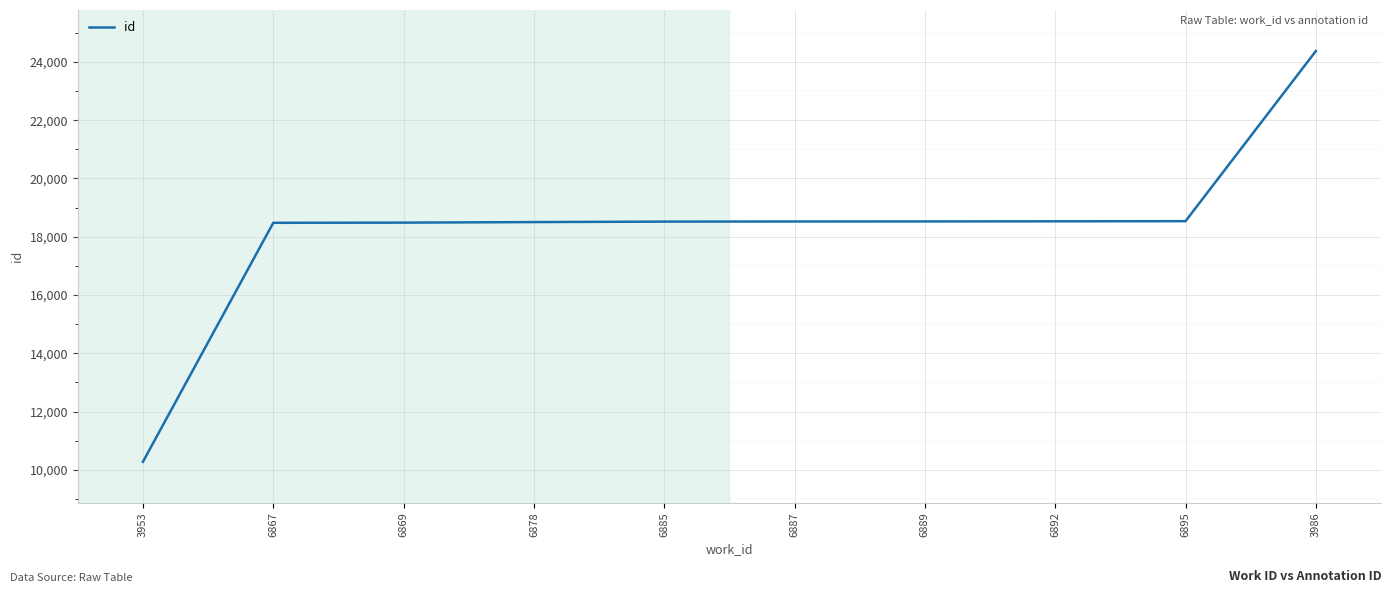

How many values are below 18523?

5